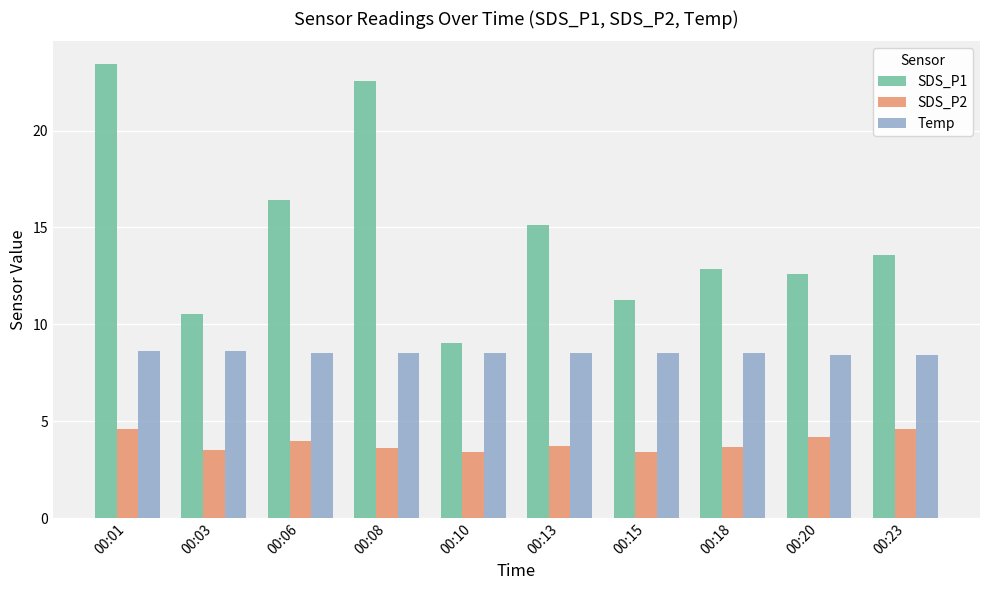

At 00:10, list the series in order from smallest to largest.

SDS_P2, Temp, SDS_P1